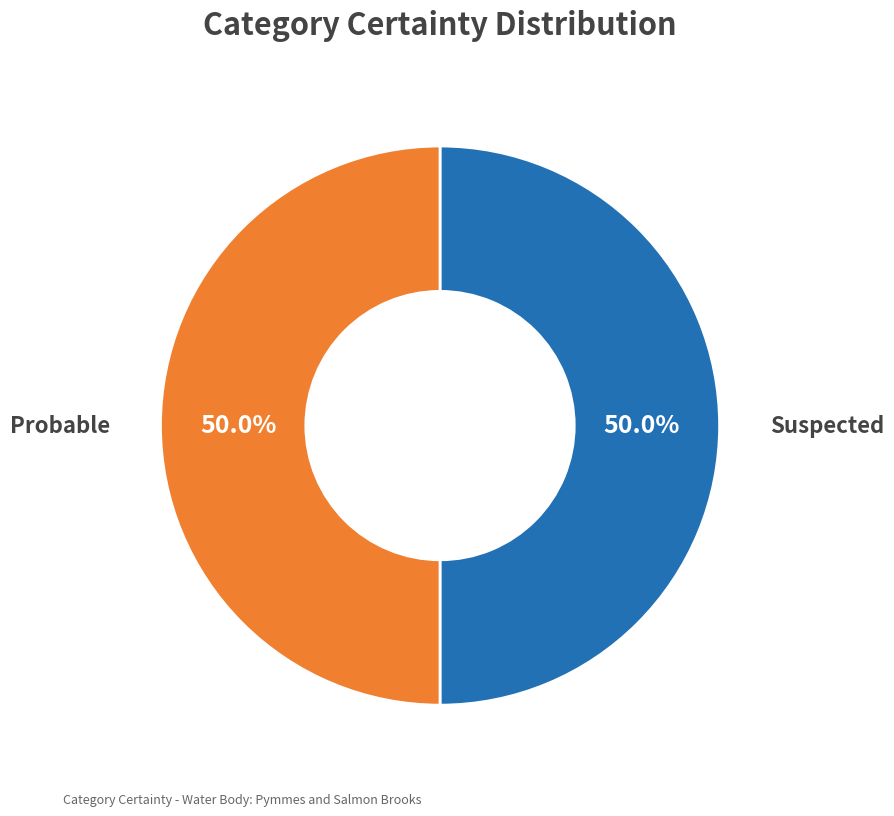

Count the number of slices in the pie.

2